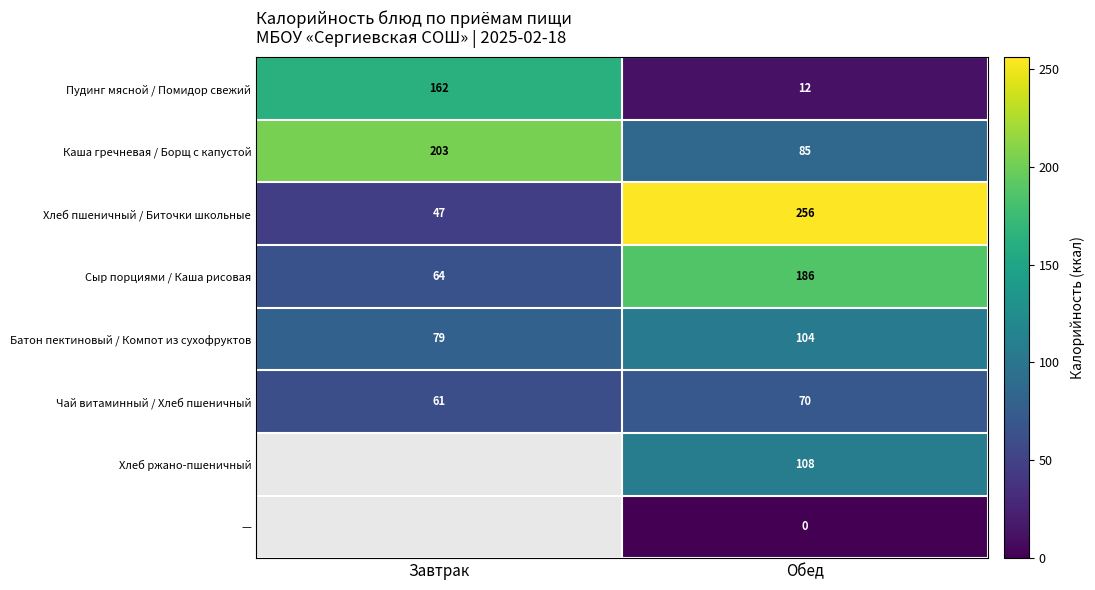

At which label does Пудинг мясной / Помидор свежий reach its peak?

Завтрак